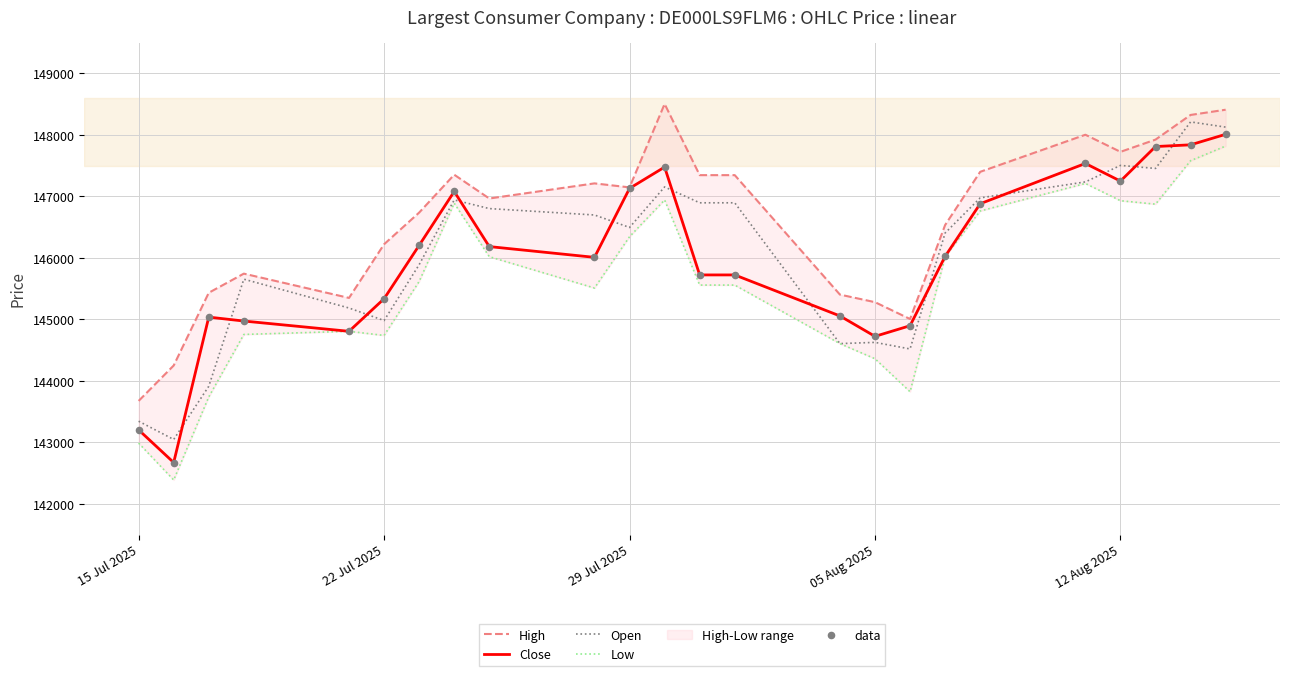

Which series contains the lowest Y value?

Low